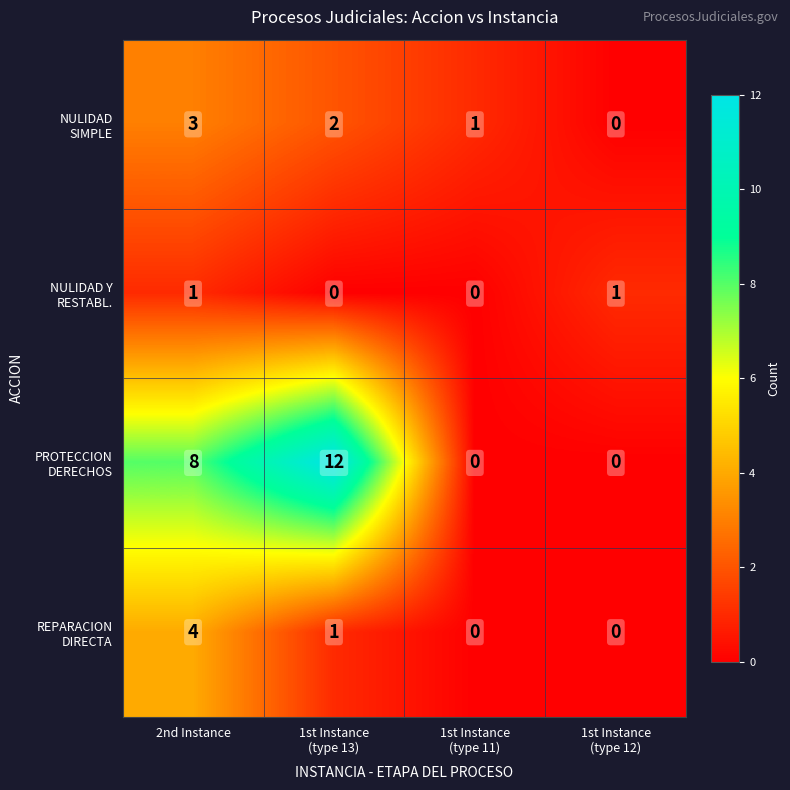

Count the number of categories in the chart.

4